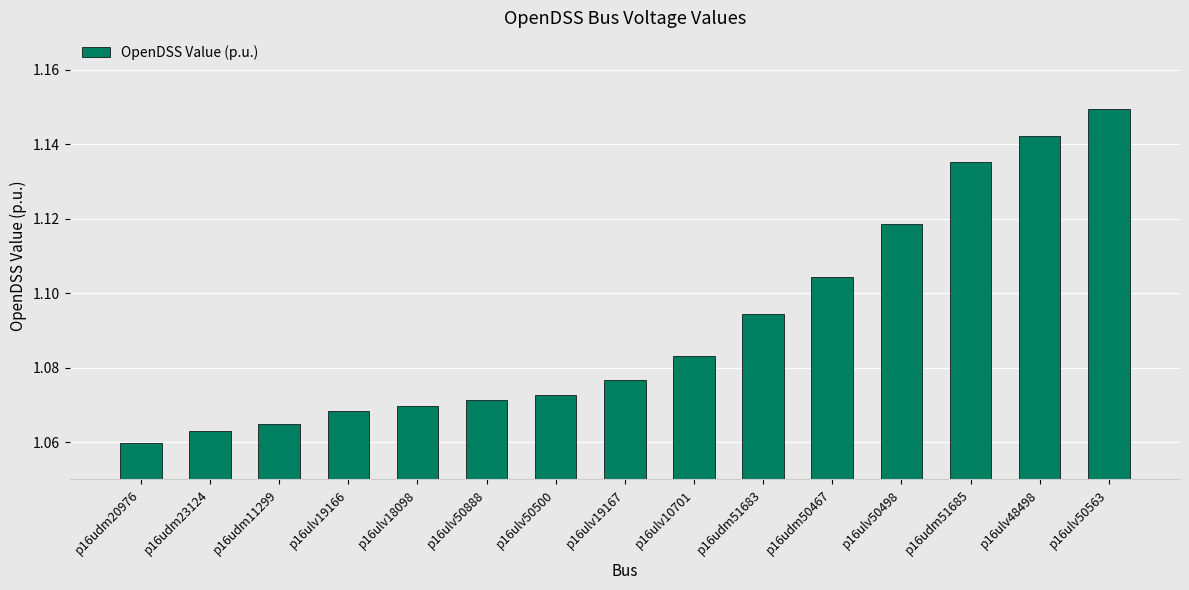

Approximately how many times larger is the value at p16udm20976 compared to p16ulv10701?

1.0